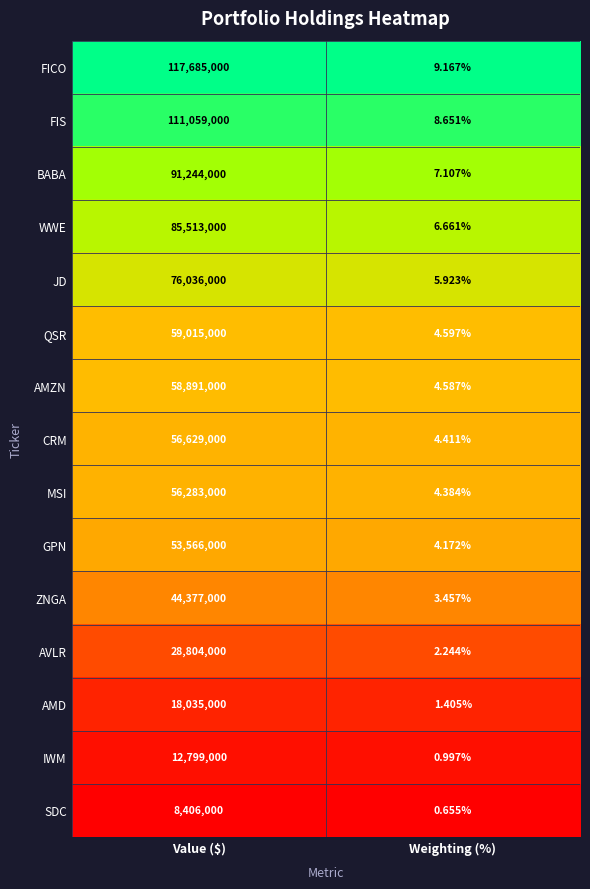

Which category has the lowest value across all series?

Weighting (%)